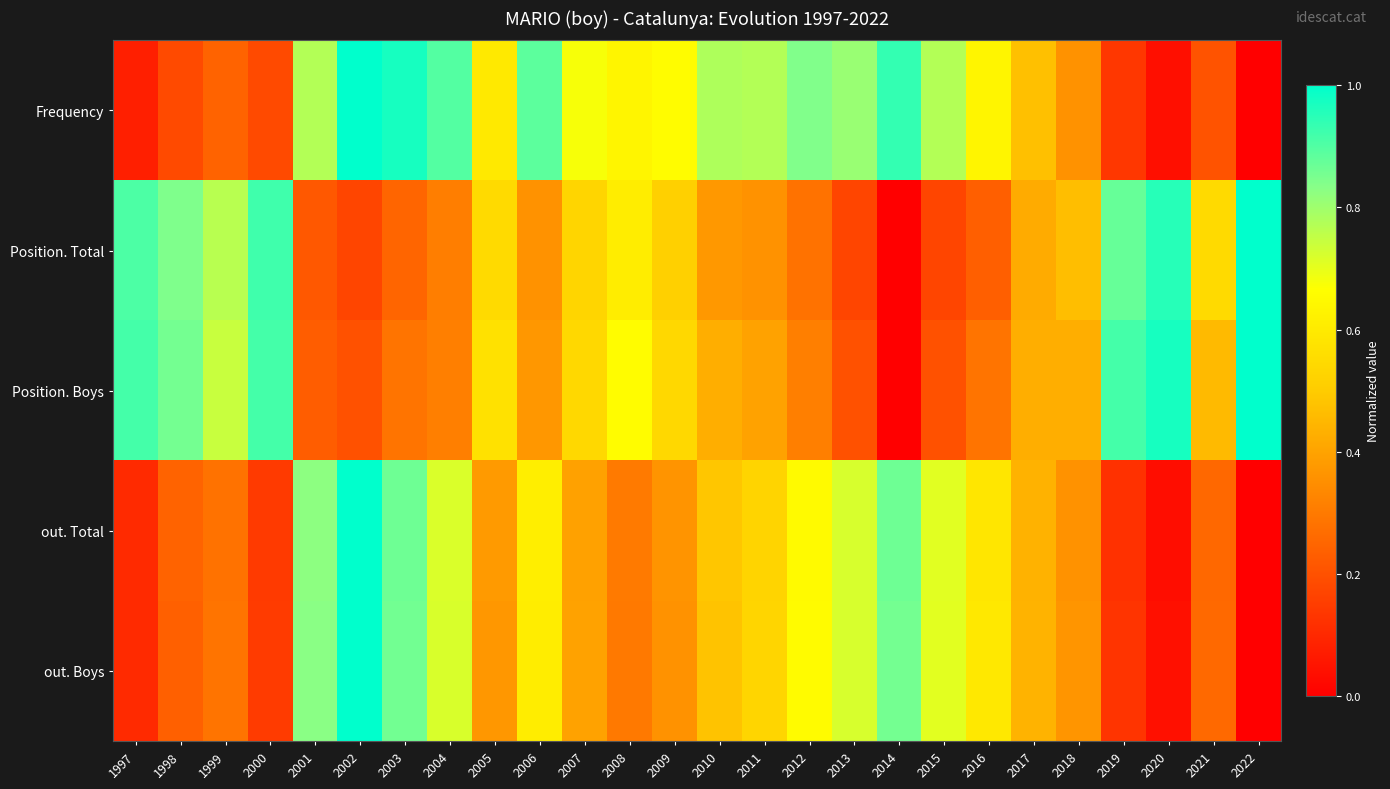

At how many categories does at least one series exceed 0?

26